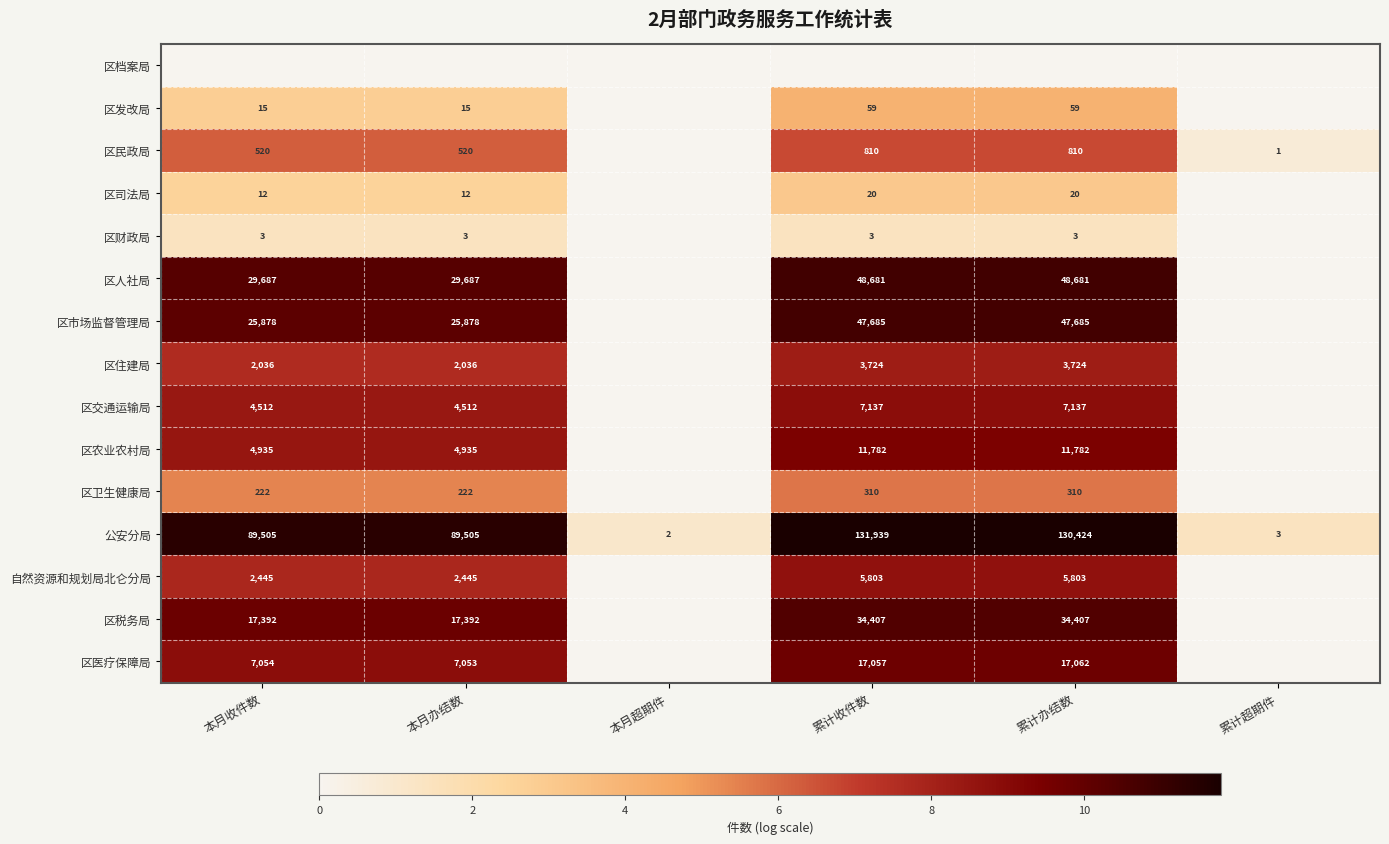

What is the difference between the 区司法局 values at 累计收件数 and 本月办结数?

8